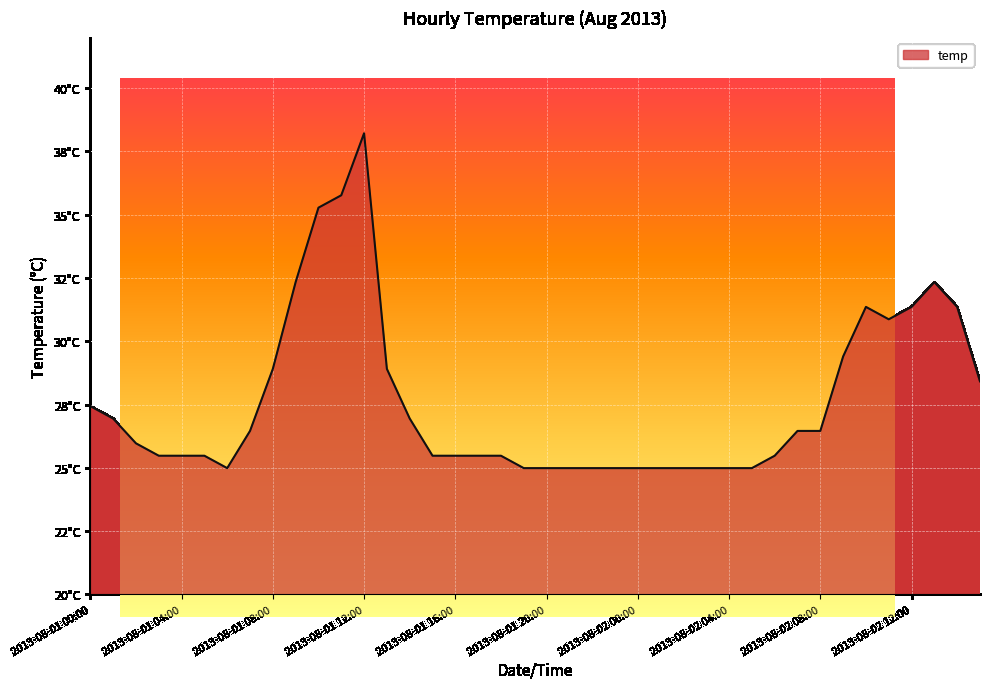

Rank the categories by value from lowest to highest.

2013-08-01 06:00, 2013-08-01 19:00, 2013-08-01 20:00, 2013-08-01 21:00, 2013-08-01 22:00, 2013-08-01 23:00, 2013-08-02 00:00, 2013-08-02 01:00, 2013-08-02 02:00, 2013-08-02 03:00, 2013-08-02 04:00, 2013-08-02 05:00, 2013-08-01 03:00, 2013-08-01 04:00, 2013-08-01 05:00, 2013-08-01 15:00, 2013-08-01 16:00, 2013-08-01 17:00, 2013-08-01 18:00, 2013-08-02 06:00, 2013-08-01 02:00, 2013-08-01 07:00, 2013-08-02 07:00, 2013-08-02 08:00, 2013-08-01 01:00, 2013-08-01 14:00, 2013-08-01 00:00, 2013-08-02 15:00, 2013-08-01 08:00, 2013-08-01 13:00, 2013-08-02 09:00, 2013-08-02 11:00, 2013-08-02 10:00, 2013-08-02 12:00, 2013-08-02 14:00, 2013-08-01 09:00, 2013-08-02 13:00, 2013-08-01 10:00, 2013-08-01 11:00, 2013-08-01 12:00